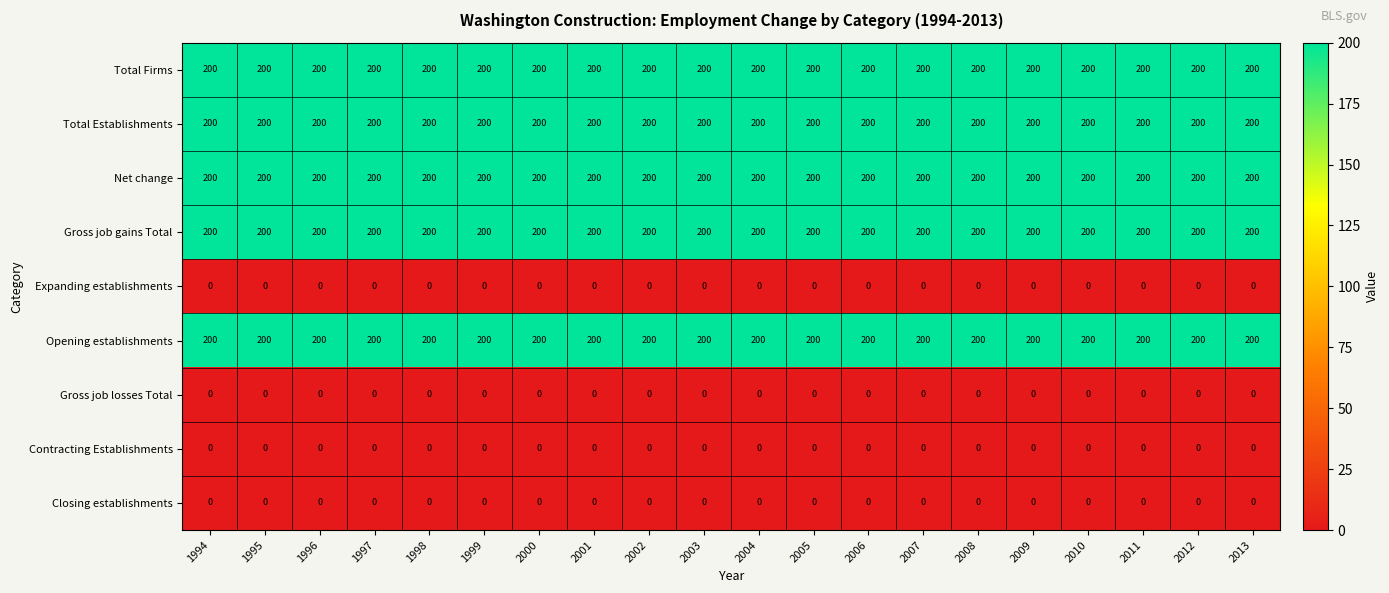

At how many categories does at least one series exceed 180?

20